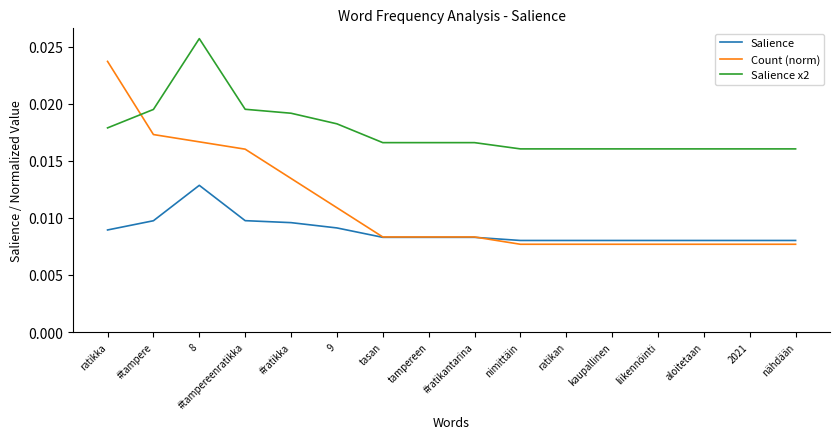

Which series has the largest total across all categories?

Salience x2